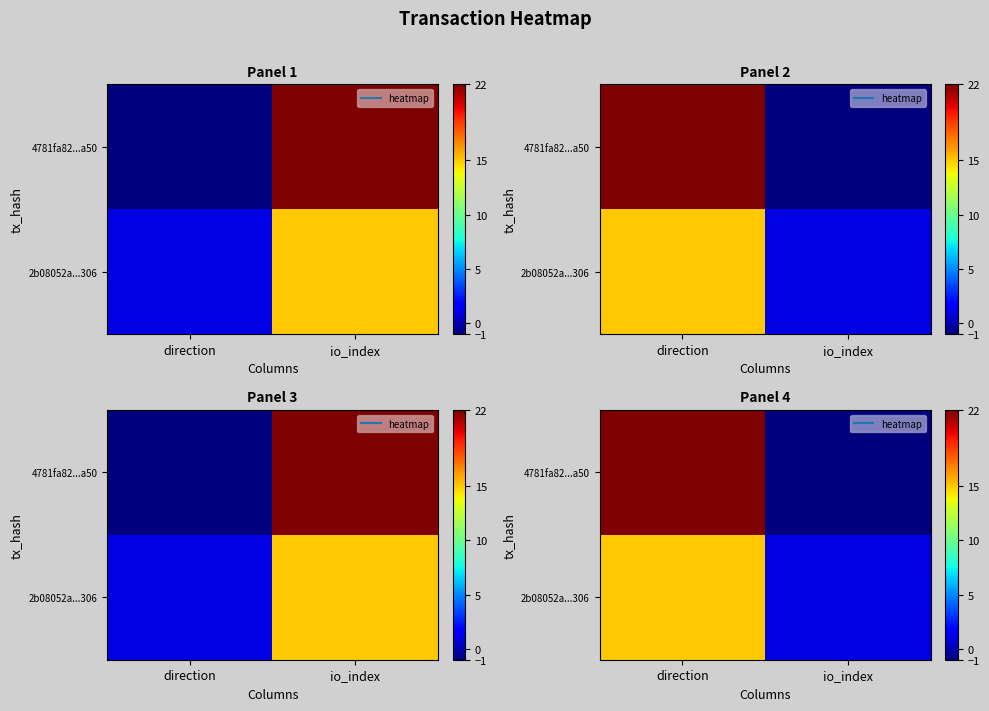

Between direction and io_index, which series saw the biggest shift?

4781fa82...a50